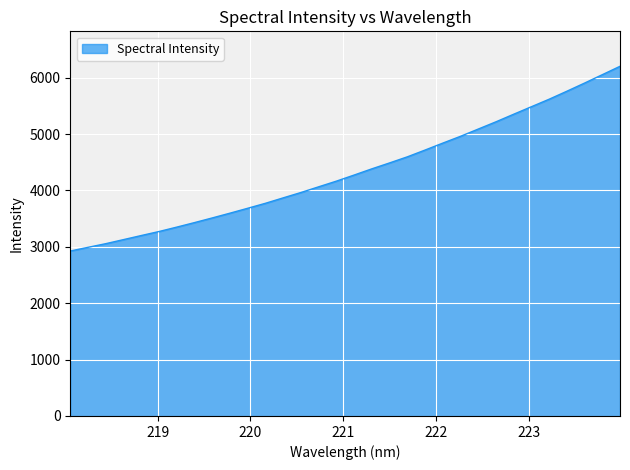

What is the difference between the maximum and minimum values?

3276.3